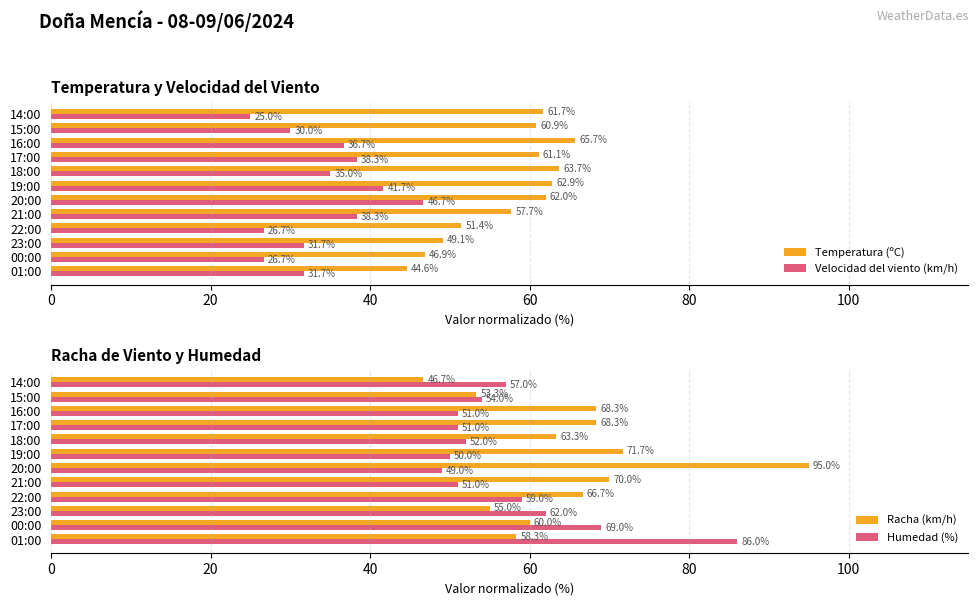

At which label is Racha (km/h) closest to 70?

21:00